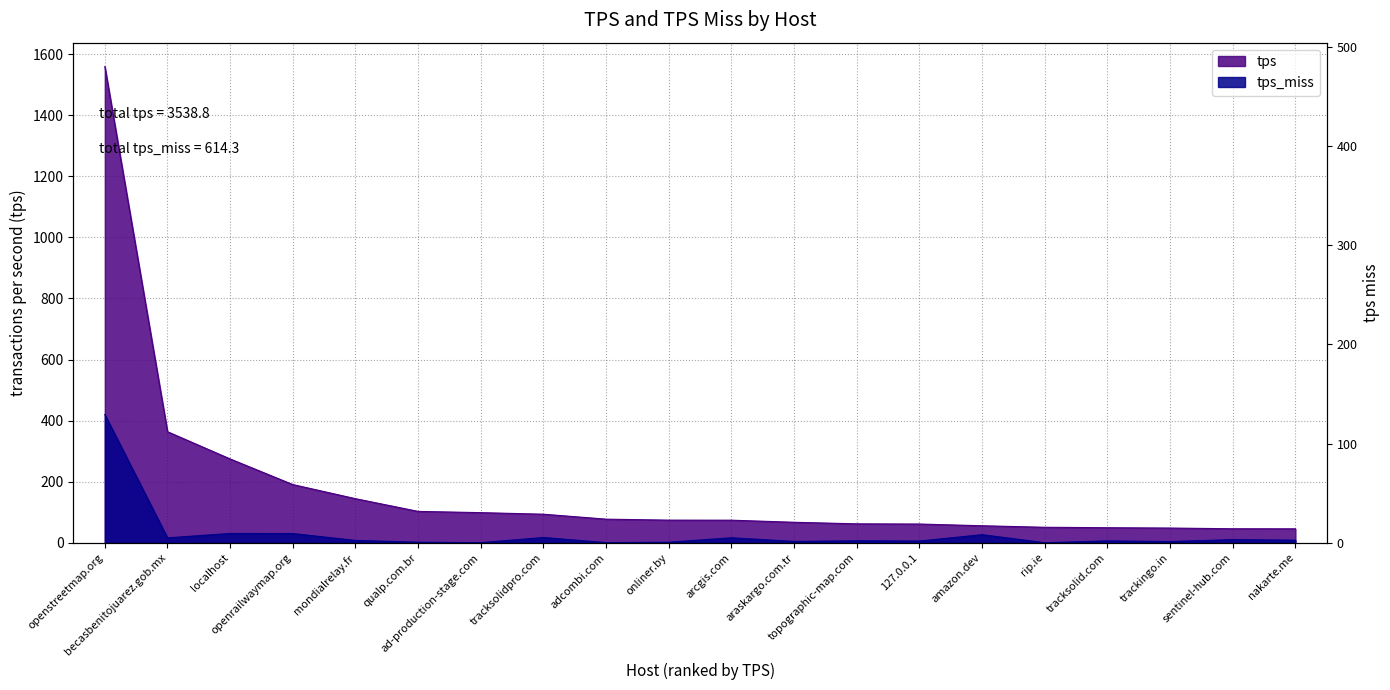

Reading right to left, transcribe all the data shown in this chart.

tps: nakarte.me=45.7	sentinel-hub.com=45.9	trackingo.in=48.2	tracksolid.com=49.3	rip.ie=50.7	amazon.dev=55.7	127.0.0.1=61.3	topographic-map.com=62.0	araskargo.com.tr=67.1	arcgis.com=73.9	onliner.by=74.1	adcombi.com=77.3	tracksolidpro.com=93.5	ad-production-stage.com=98.6	qualp.com.br=102.7	mondialrelay.fr=144.4	openrailwaymap.org=190.6	localhost=274.5	becasbenitojuarez.gob.mx=363.7	openstreetmap.org=1559.8
tps_miss: nakarte.me=8.5	sentinel-hub.com=10.3	trackingo.in=4.0	tracksolid.com=6.1	rip.ie=0.1	amazon.dev=26.5	127.0.0.1=5.6	topographic-map.com=6.5	araskargo.com.tr=4.4	arcgis.com=16.3	onliner.by=1.7	adcombi.com=0.5	tracksolidpro.com=17.2	ad-production-stage.com=0.3	qualp.com.br=1.9	mondialrelay.fr=7.6	openrailwaymap.org=30.2	localhost=30.5	becasbenitojuarez.gob.mx=16.1	openstreetmap.org=420.0